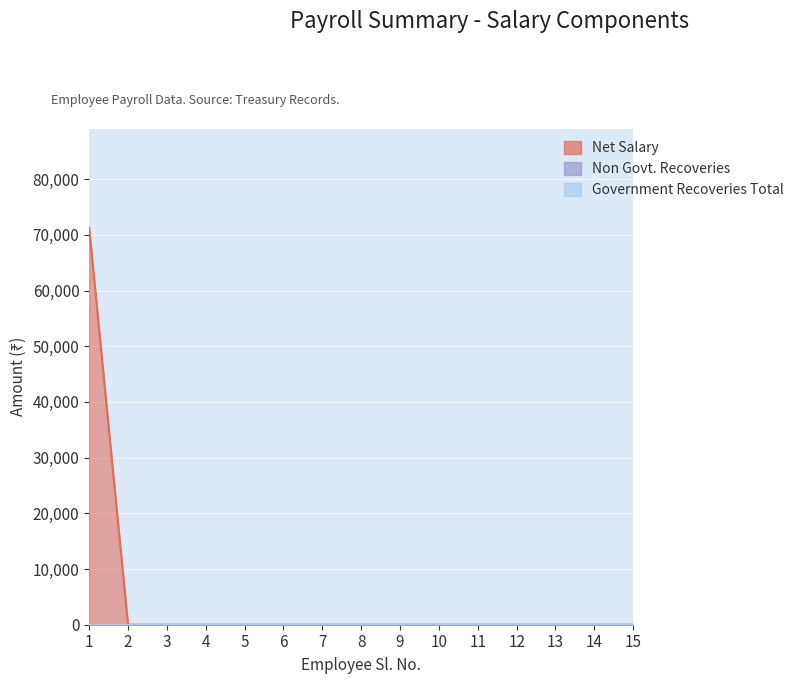

Which series has the widest spread of values?

Net Salary